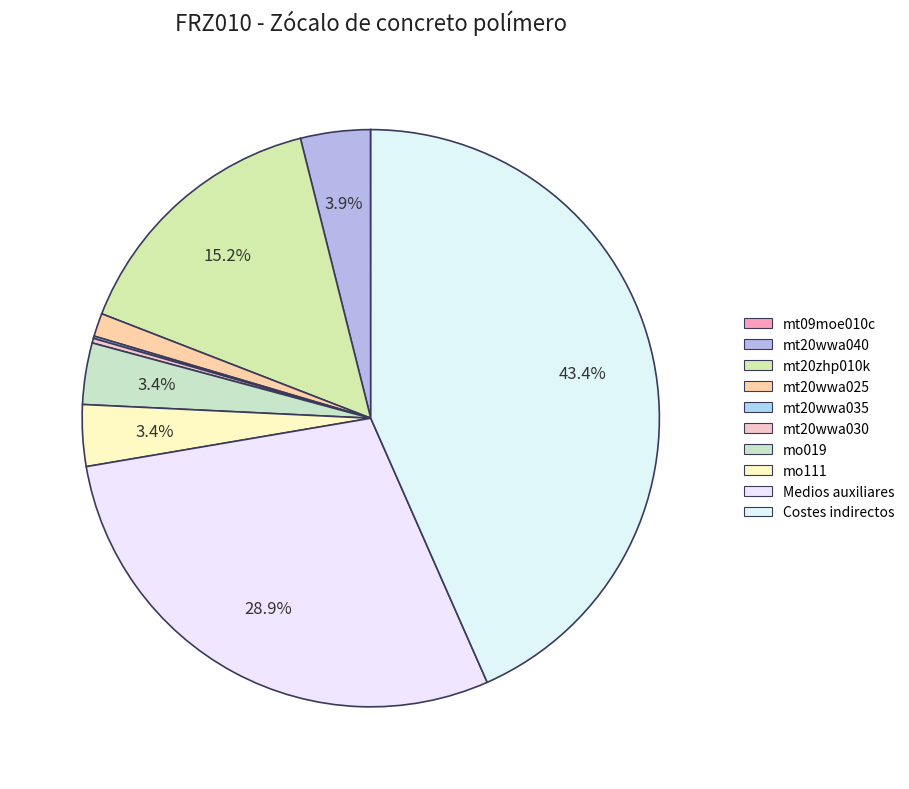

How many segments does this pie chart have?

10